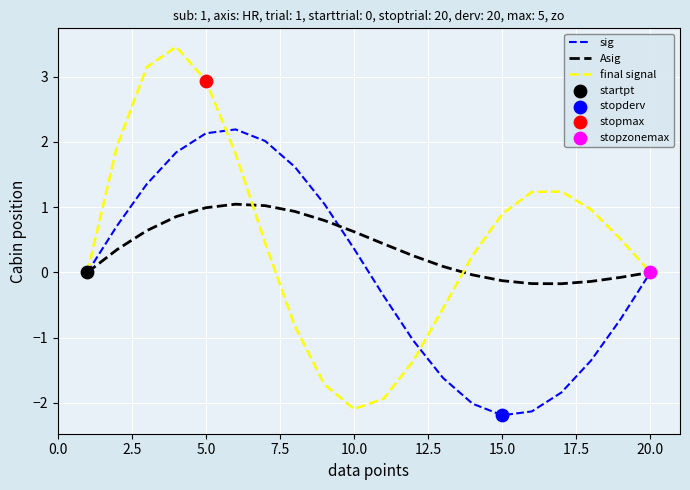

Which series has the largest range (max minus min)?

final signal